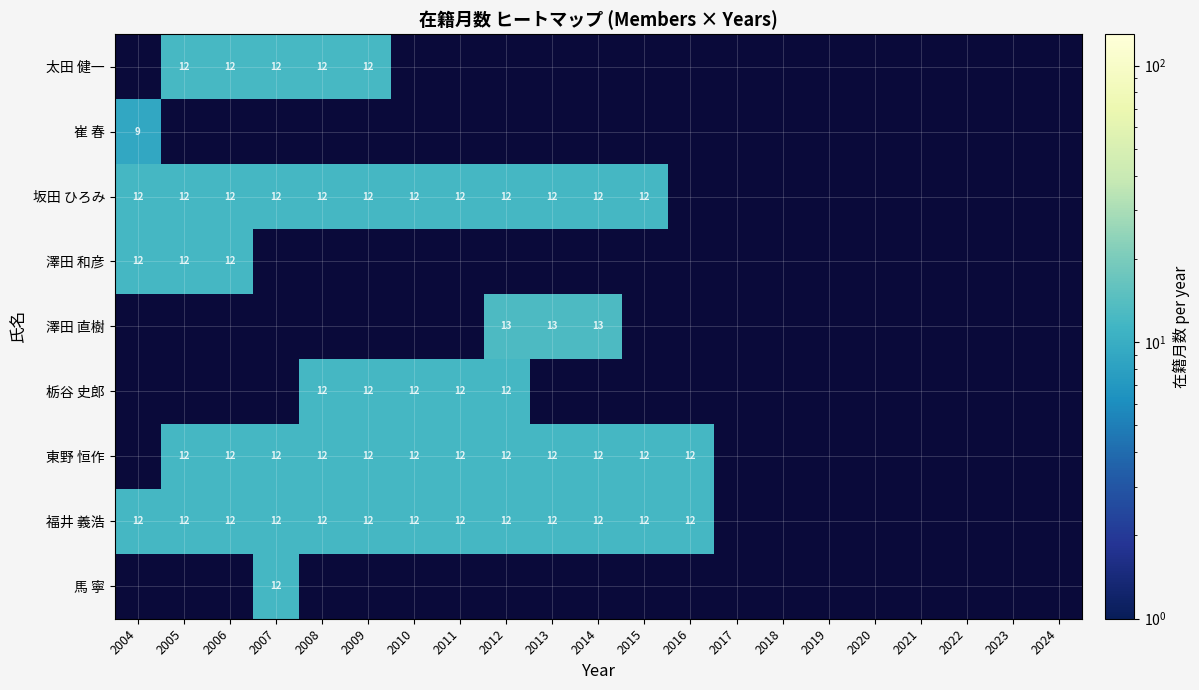

The 福井 義浩 series shows 12 at 2015. True or false?

True